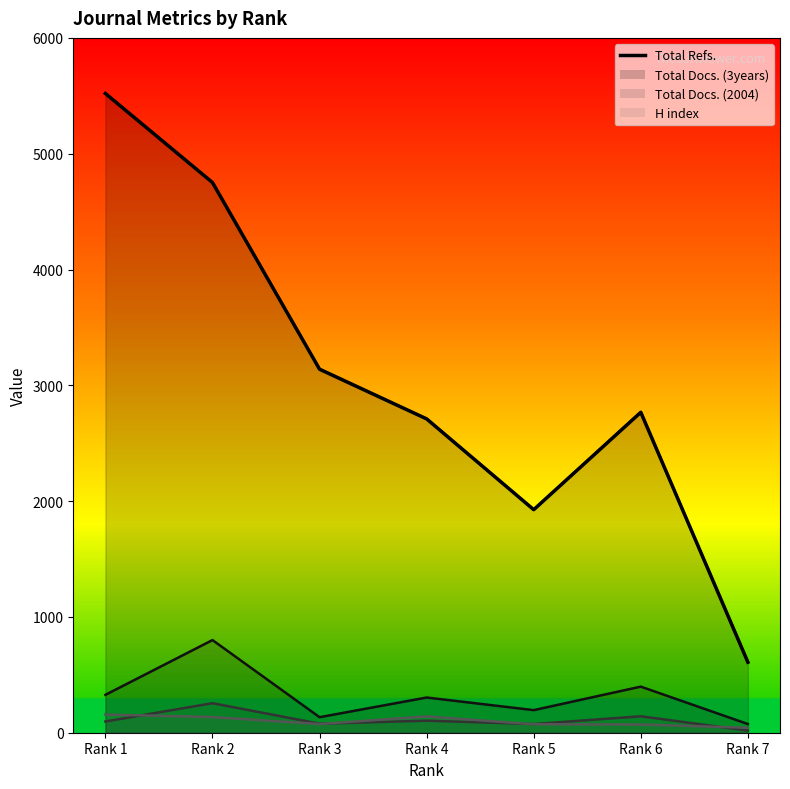

Is it true that the value at Rank 4 is 3540?

False